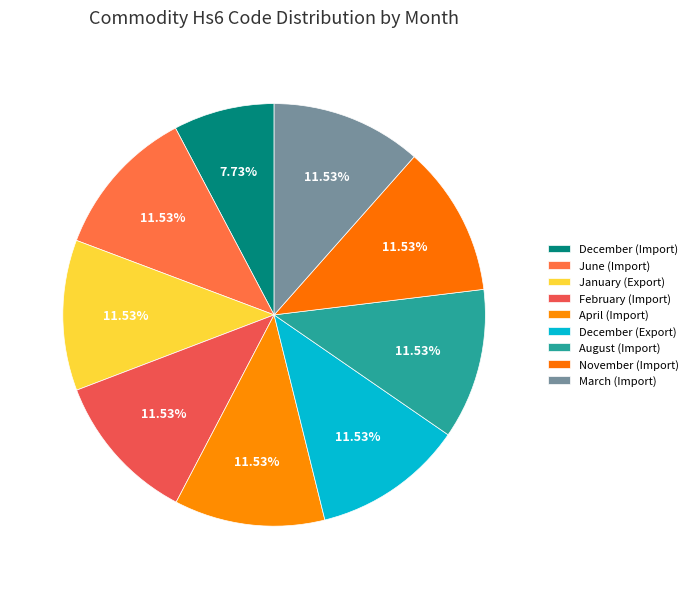

How many slices are in this pie chart?

9